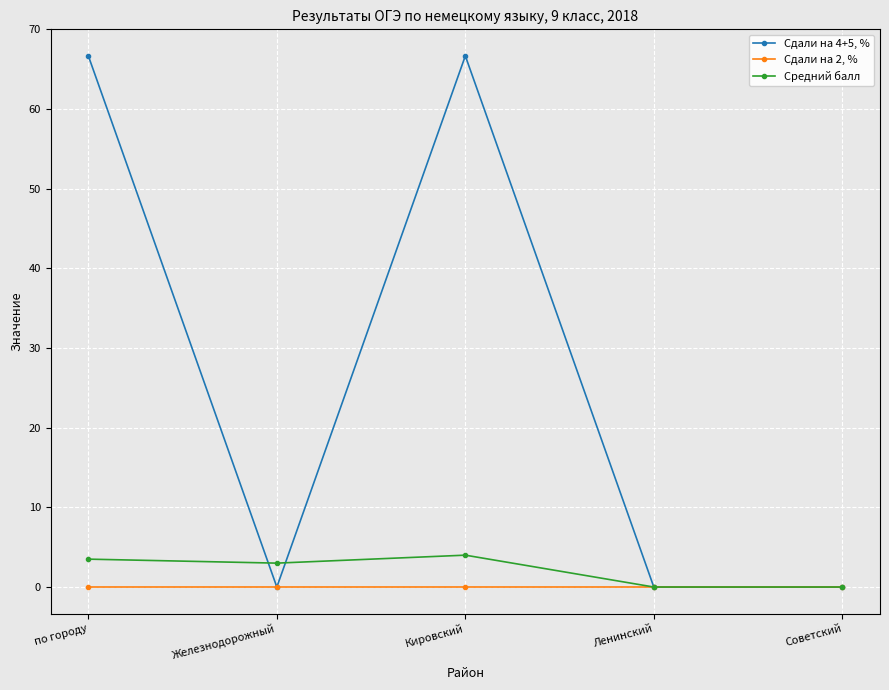

Which series has the widest spread of values?

Сдали на 4+5, %